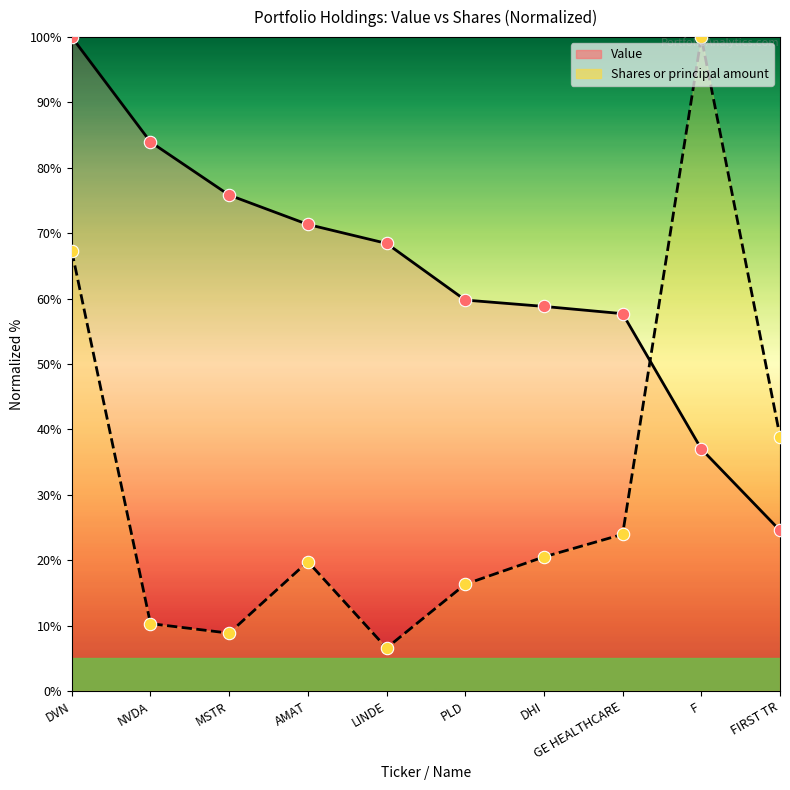

Which series contains the highest Y value?

Value